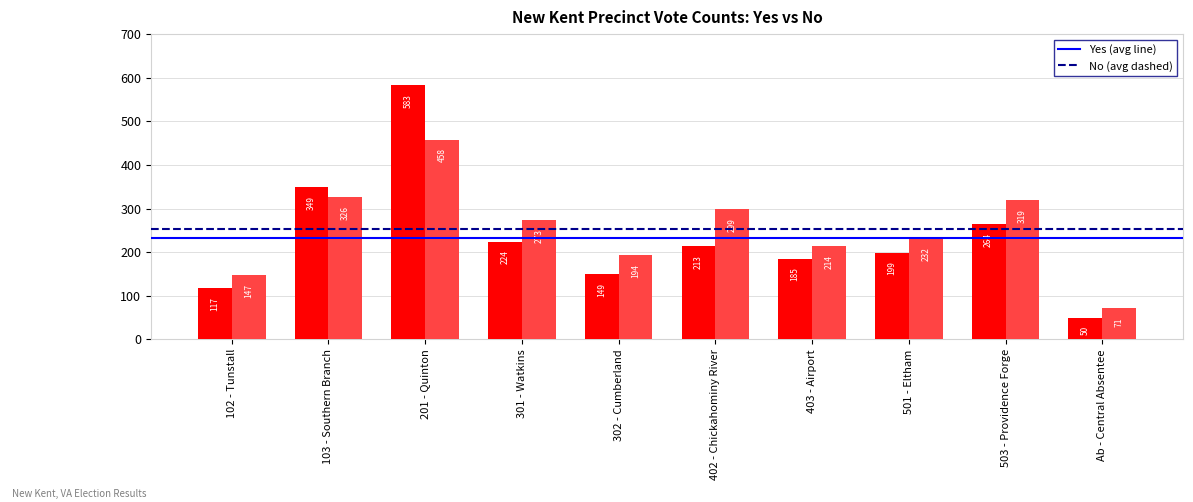

What is the difference between the highest and lowest values at 302 - Cumberland?

45